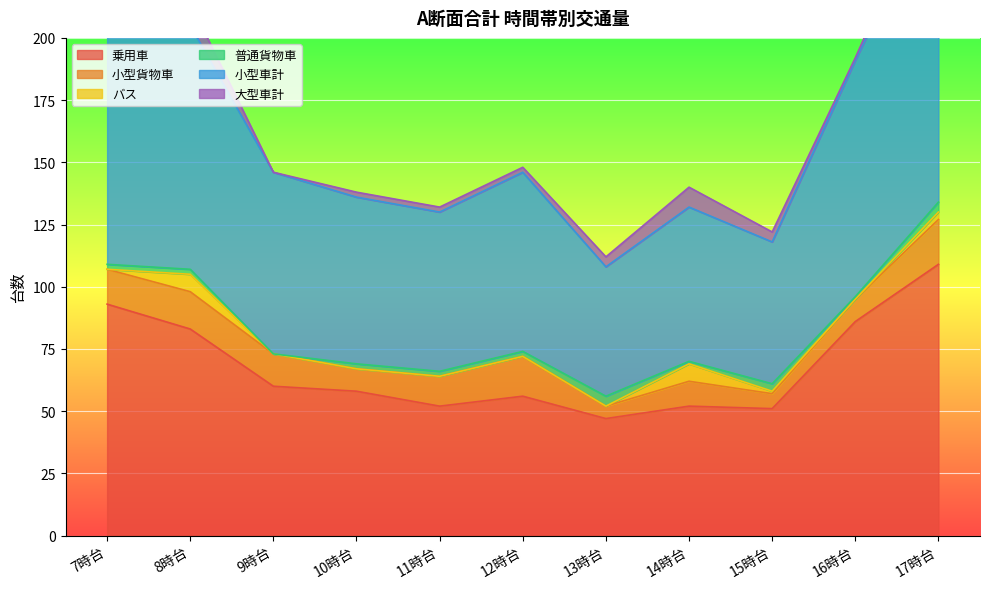

What is the value of the 小型車計 point at the 3rd from the left?

73